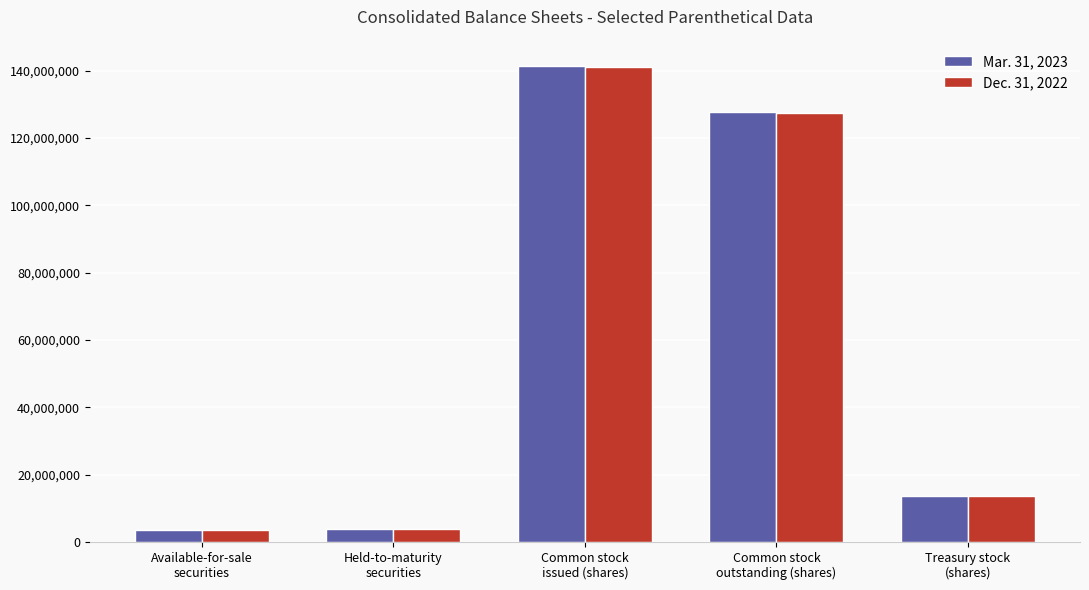

What is the maximum value for Mar. 31, 2023?

141291086